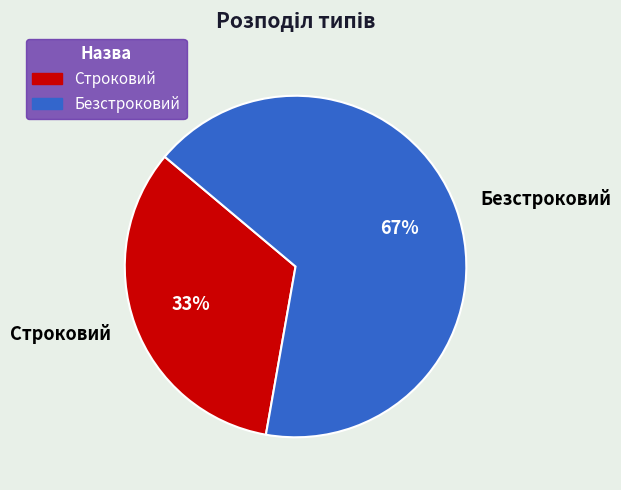

Is there a majority slice in this chart?

Yes